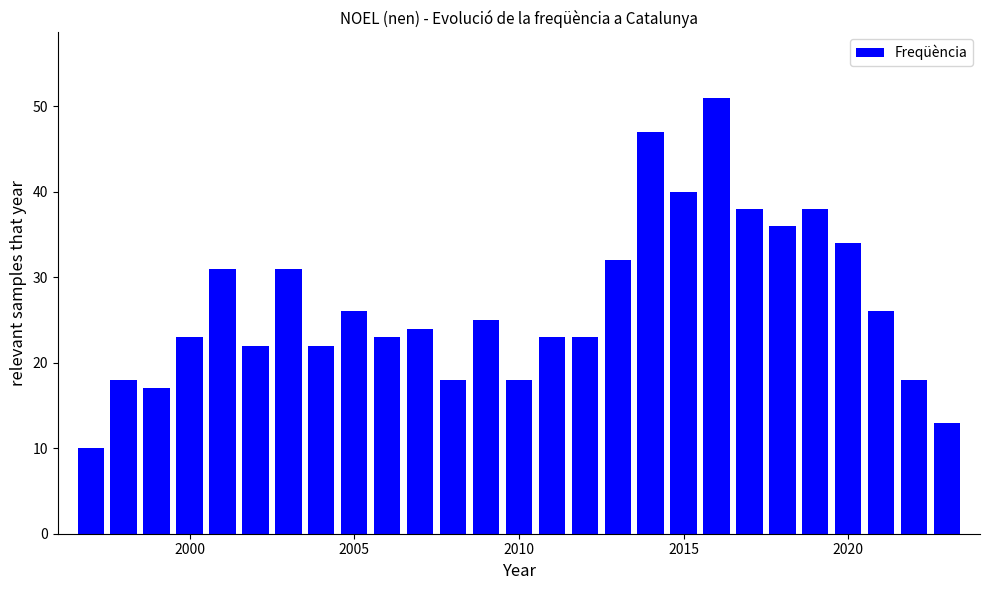

What is the maximum value shown in the chart?

51